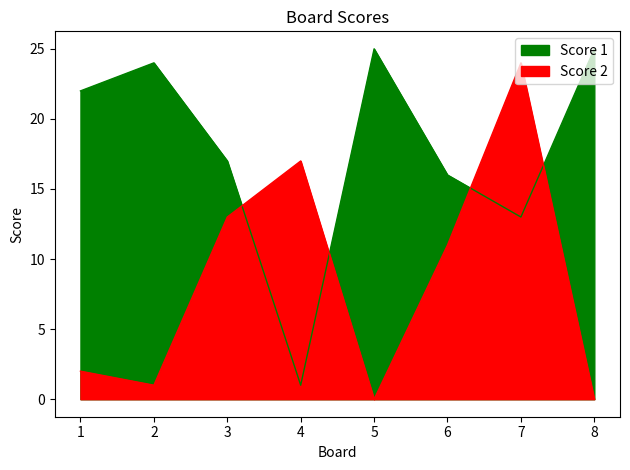

True or false: Score 2 and Score 1 cross at least once.

True